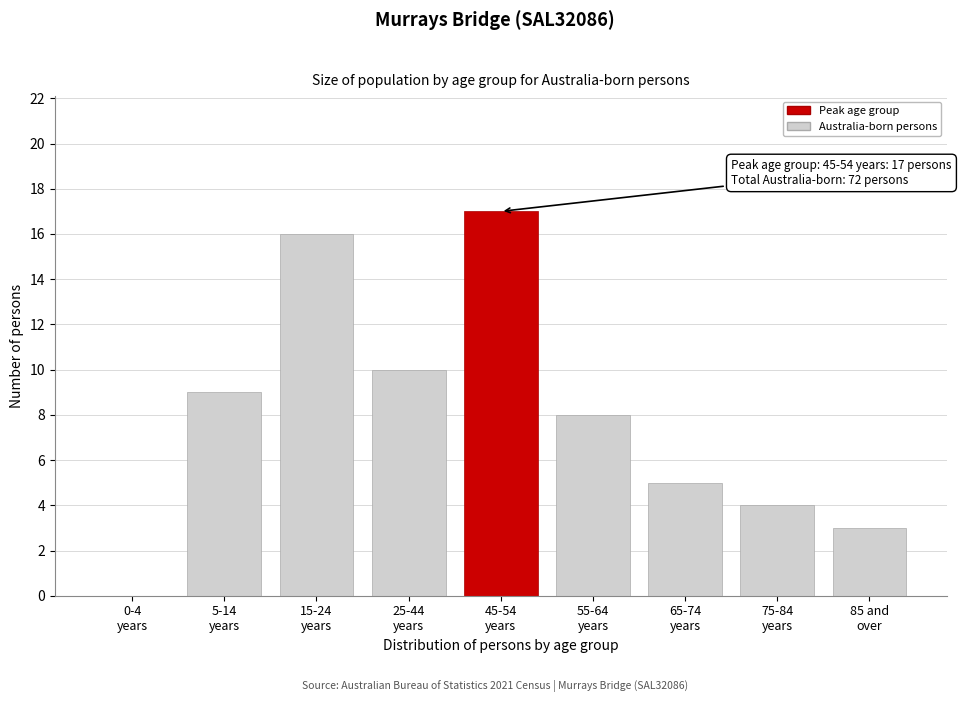

What is the sum of all values?

72